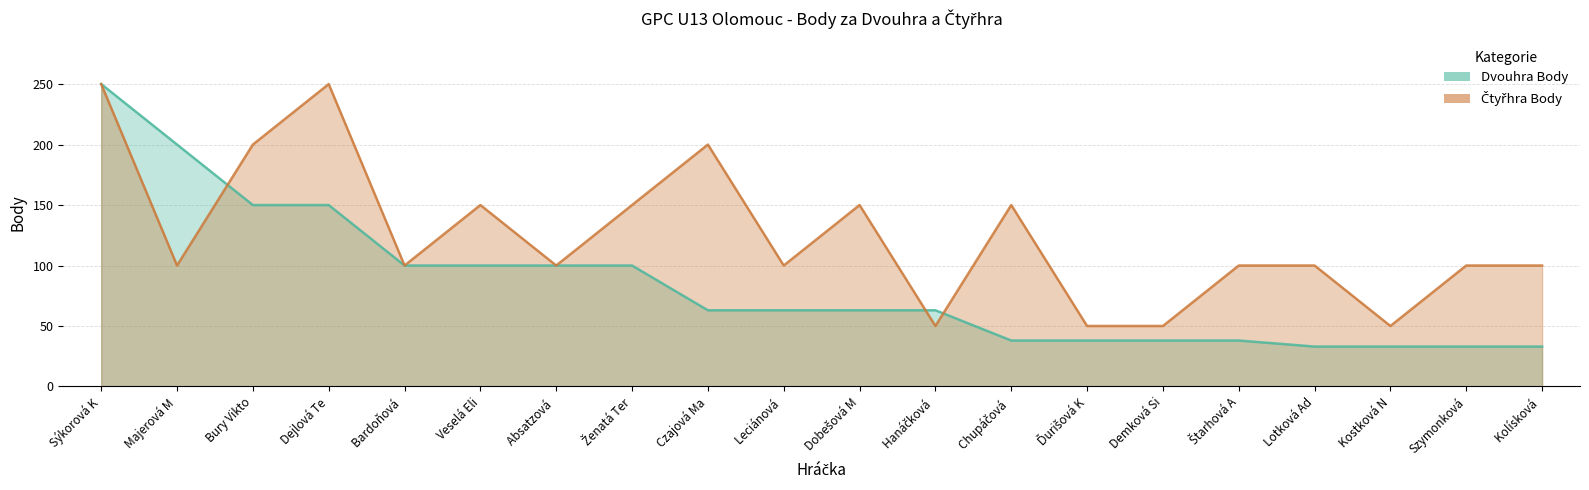

At Szymonková, list the series in order from largest to smallest.

Čtyřhra Body, Dvouhra Body